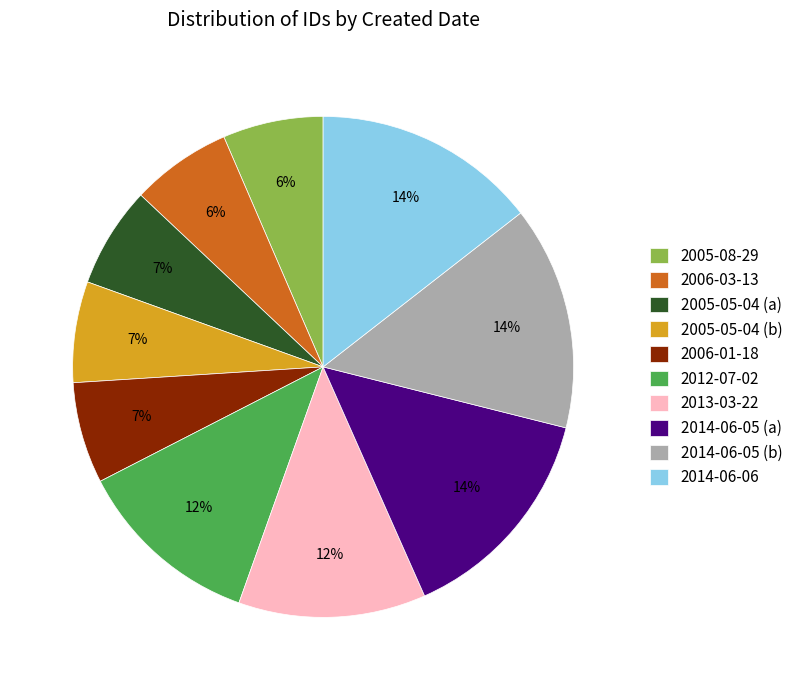

What is the ratio of the value at 2005-05-04 (b) to the value at 2014-06-06?

0.5